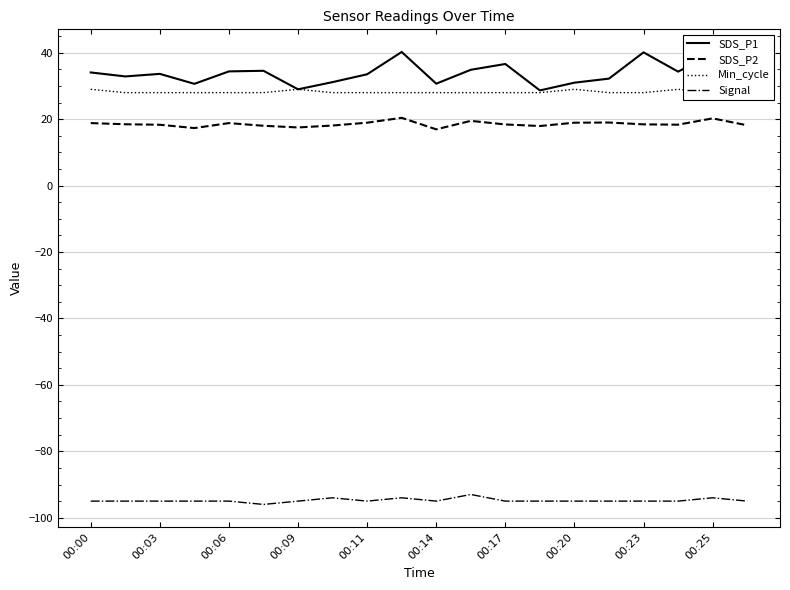

Which series has the largest total across all categories?

SDS_P1